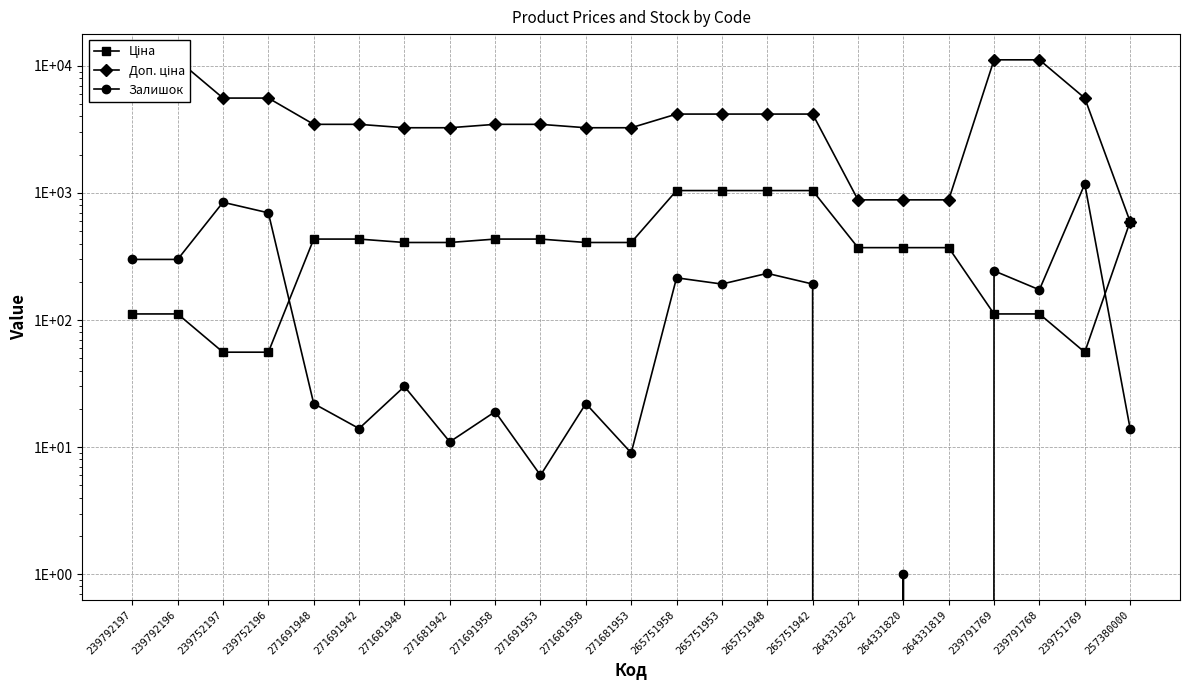

List the labels in order of Доп. ціна value, largest first.

239792197, 239792196, 239791769, 239791768, 239752197, 239752196, 239751769, 265751958, 265751953, 265751948, 265751942, 271691948, 271691942, 271691958, 271691953, 271681948, 271681942, 271681958, 271681953, 264331822, 264331820, 264331819, 257380000